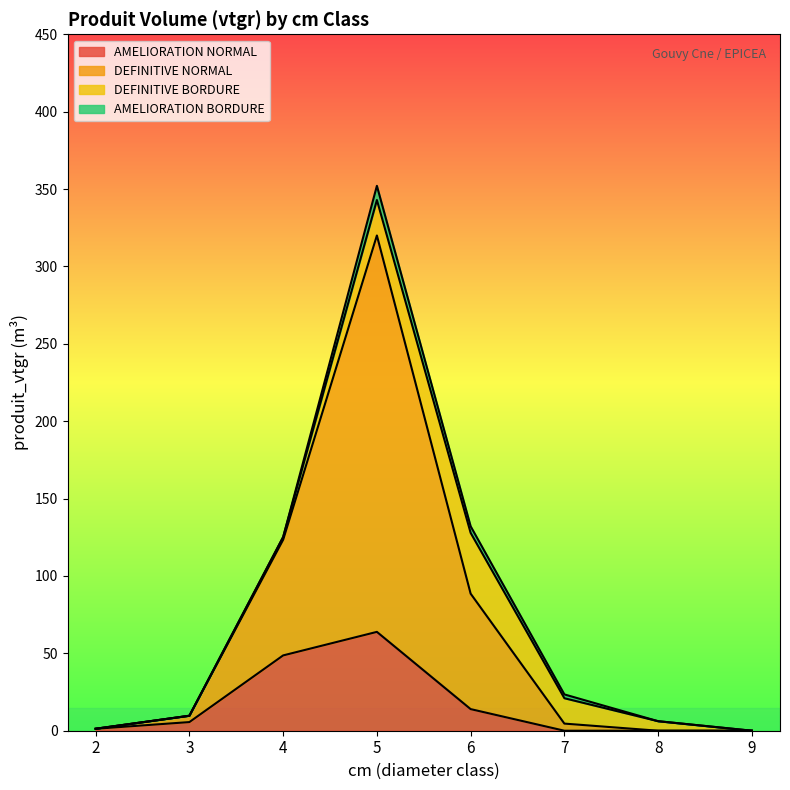

Is the value of AMELIORATION NORMAL at 6 greater than the value of DEFINITIVE NORMAL at 8?

Yes